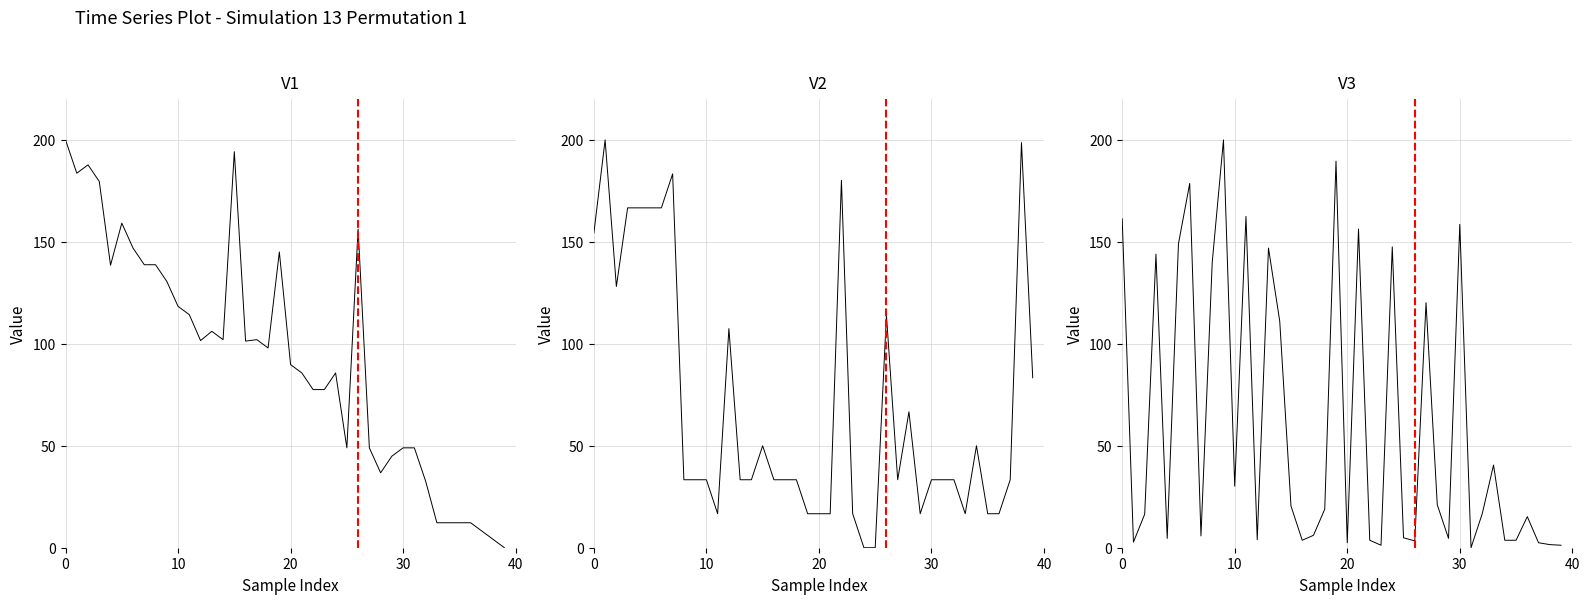

At how many categories does at least one series exceed 11?

40